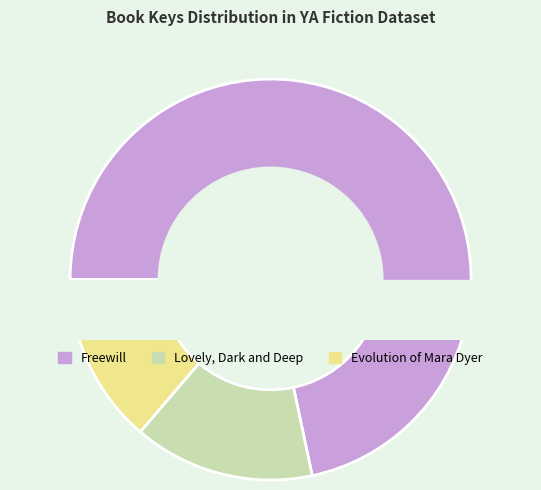

Which slice is the largest?

Freewill